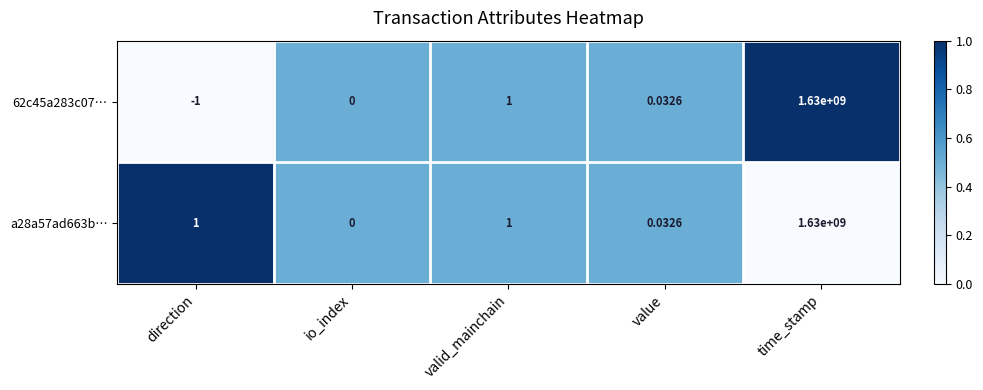

Where is 62c45a283c07… nearest to the value 814999999?

valid_mainchain